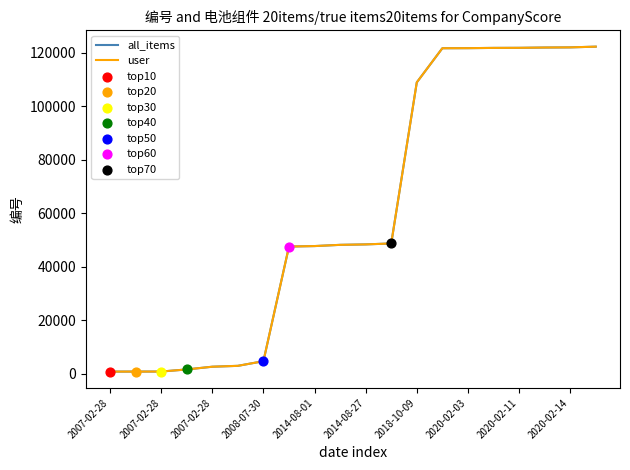

Is this an area chart (filled region under the line)?

No